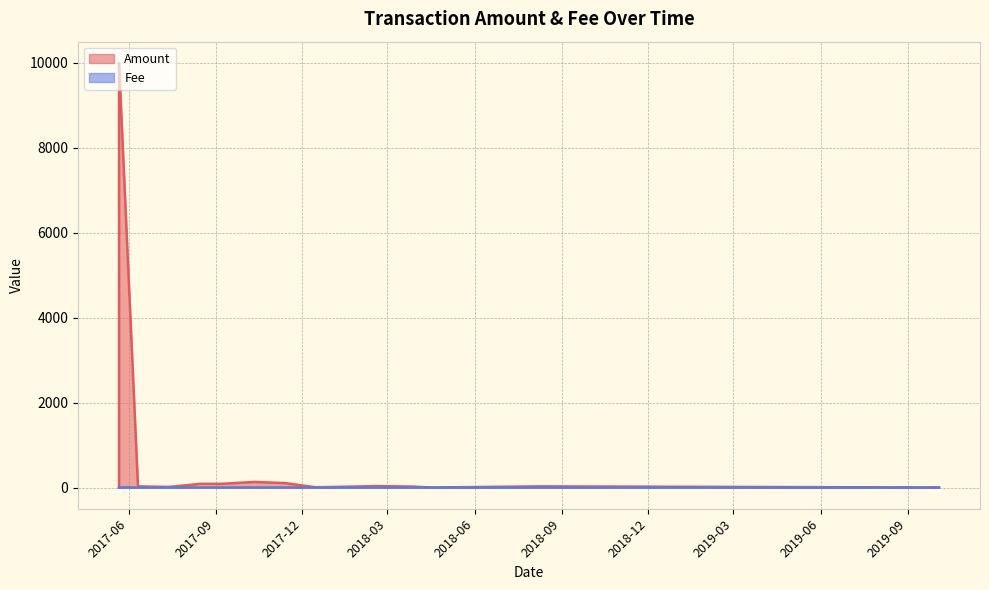

What is the sum of all Fee values?

22.8